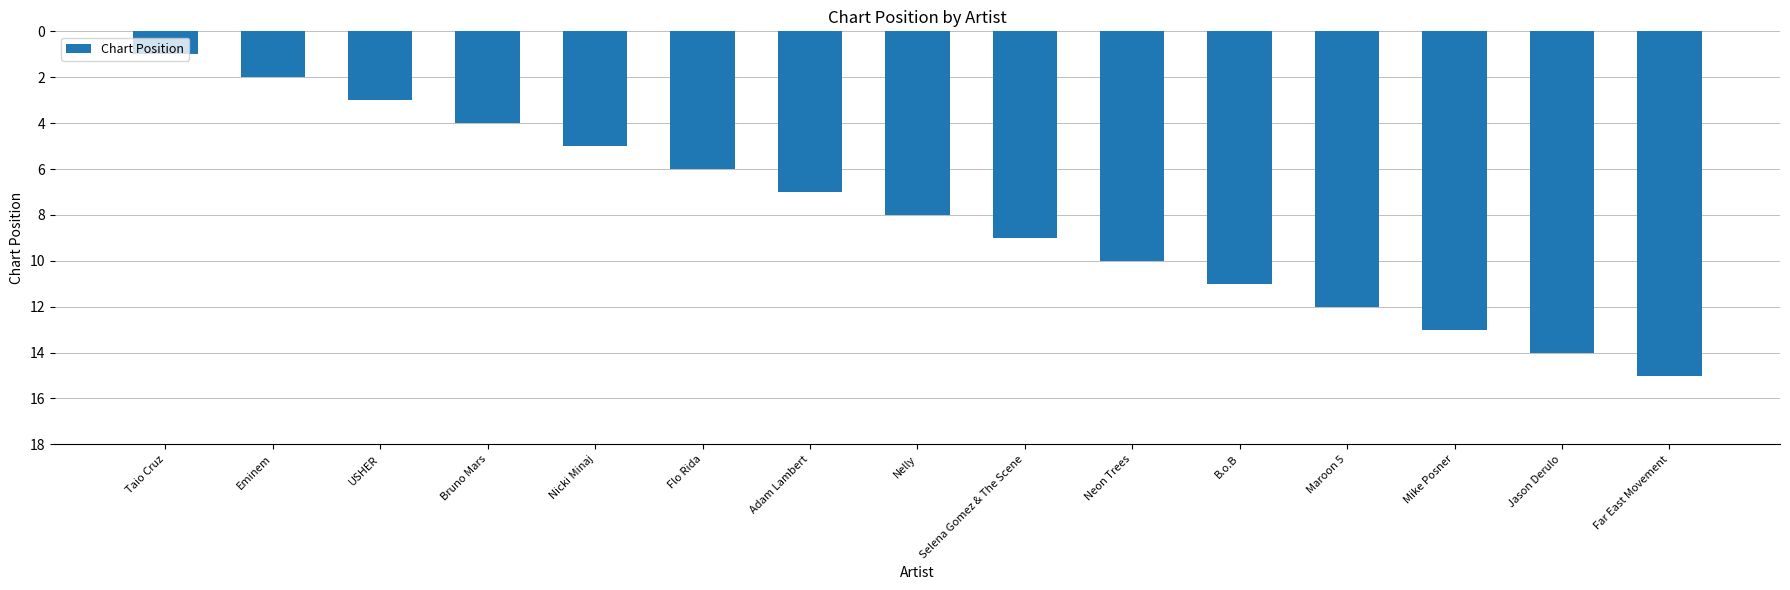

What is the label of the 10th bar from the right?

Flo Rida